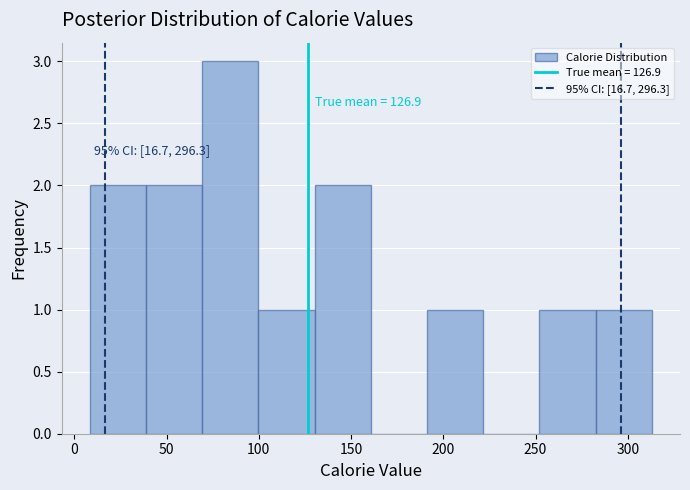

Over which range of the x-axis is the bar tallest?

70 to 100